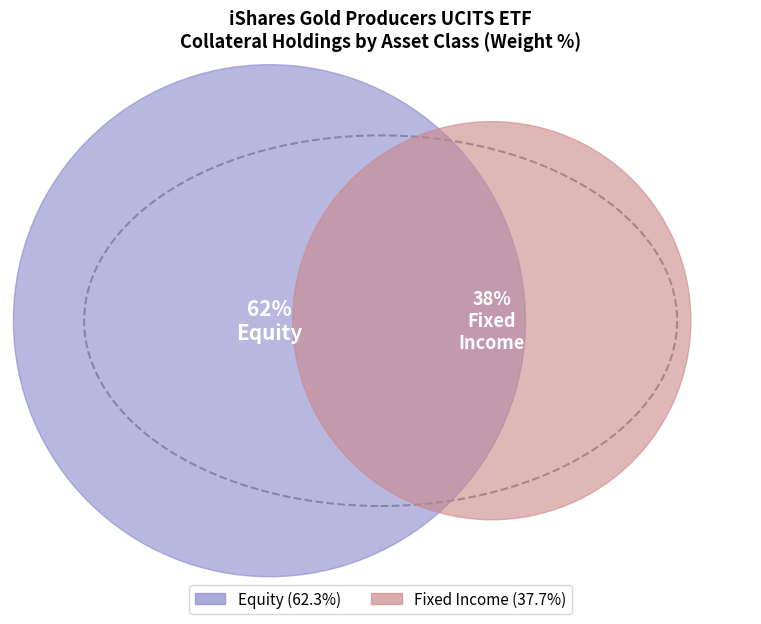

Is it true that TREASURY NOTE is 1% of the pie?

False